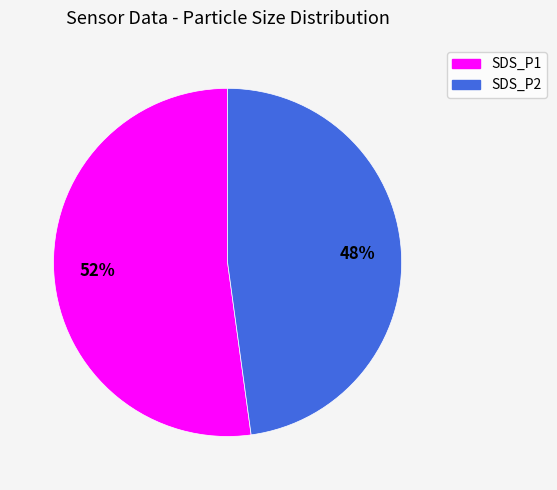

To the nearest percent, what is the difference between the SDS_P2 and SDS_P1 slice percentages?

4%